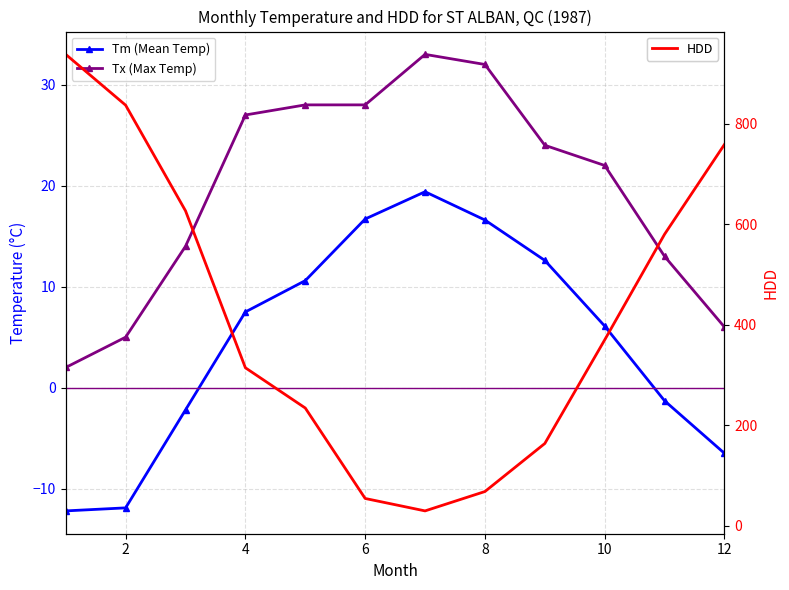

What is the maximum value for HDD?

937.5